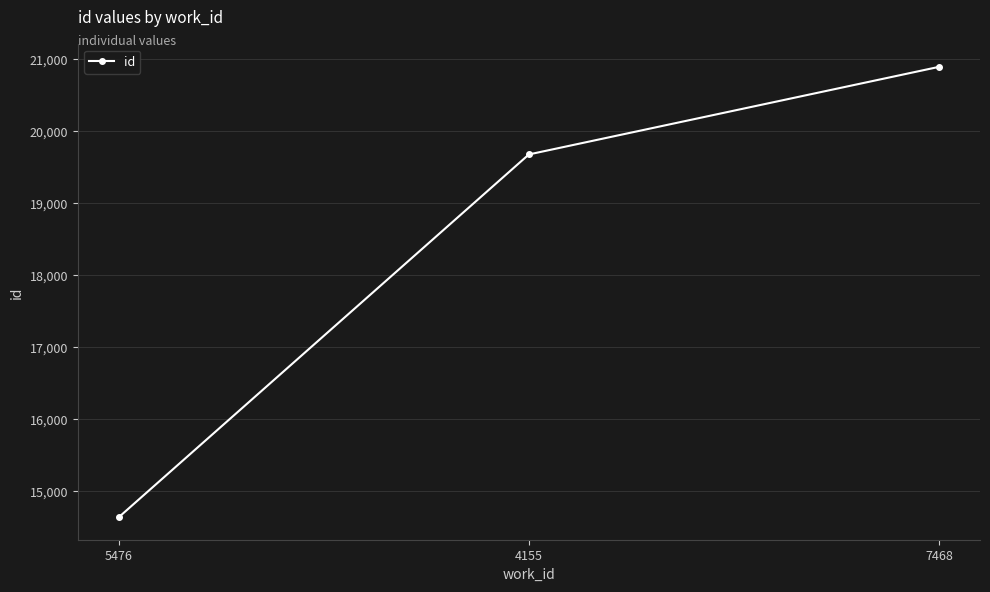

How many categories are shown in the chart?

3